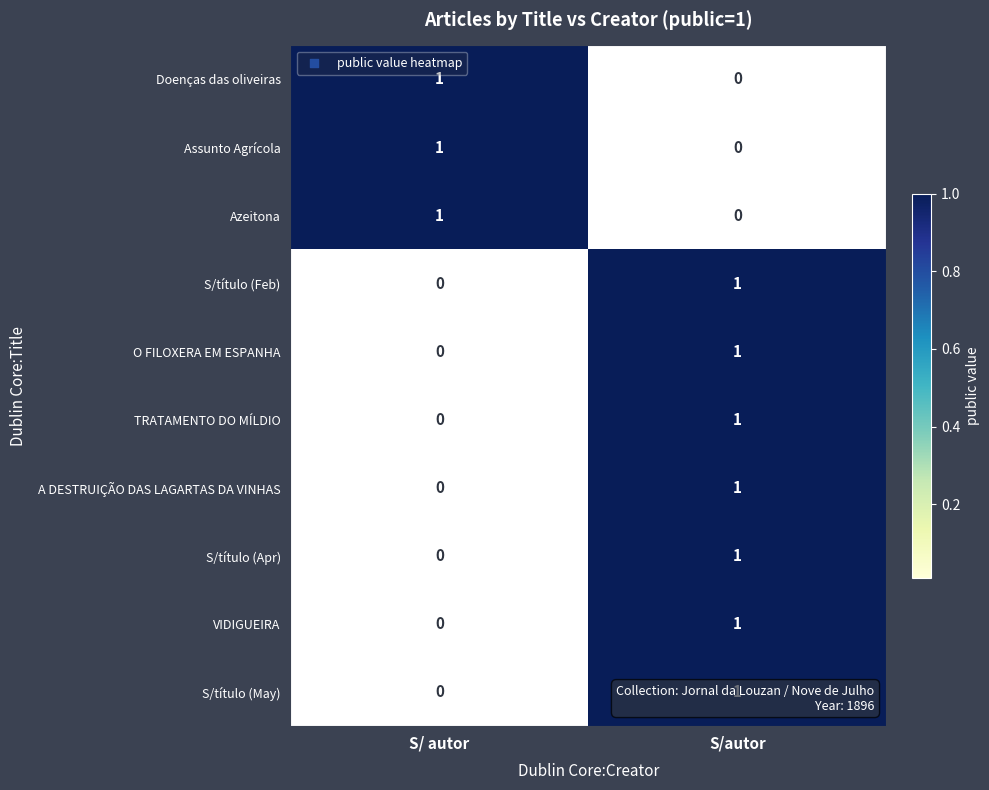

What is the greatest value displayed?

1